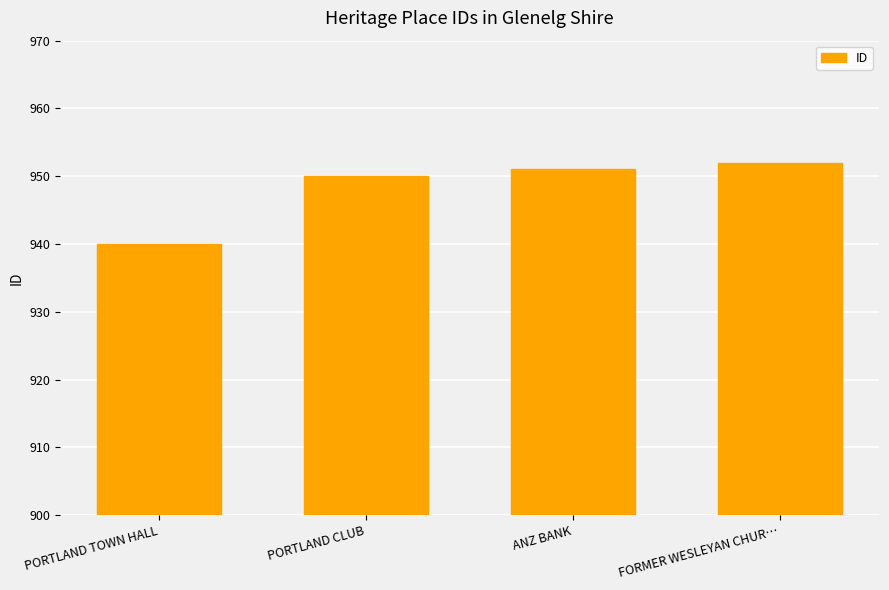

Is it true that the value at PORTLAND CLUB is 950?

True